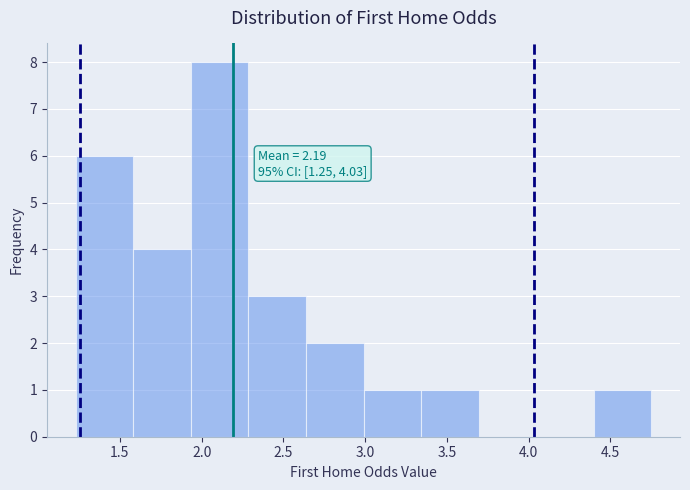

Over which range of the x-axis is the bar tallest?

1.95 to 2.30